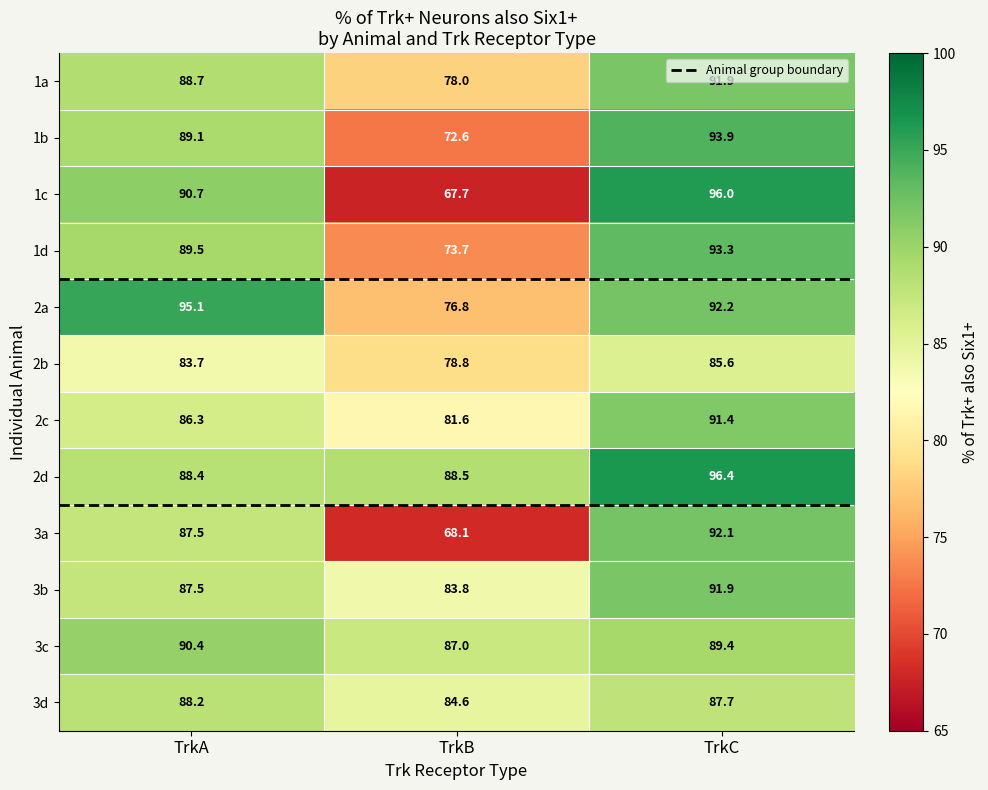

Where does the 3a series first go above 87?

TrkA